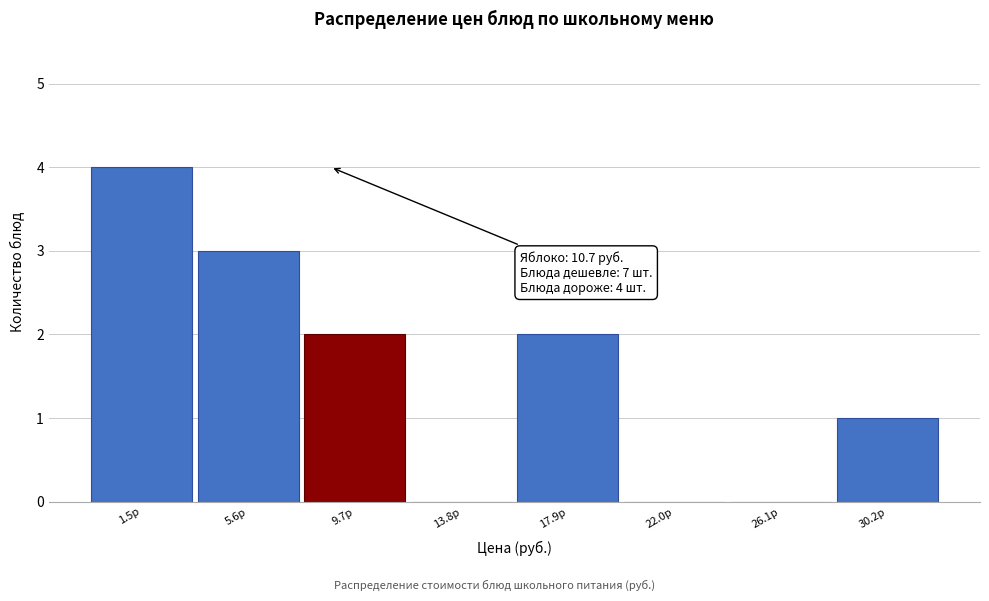

Reading right to left, extract all data points from this chart.

30.2р=1	26.1р=0	22.0р=0	17.9р=2	13.8р=0	9.7р=2	5.6р=3	1.5р=4